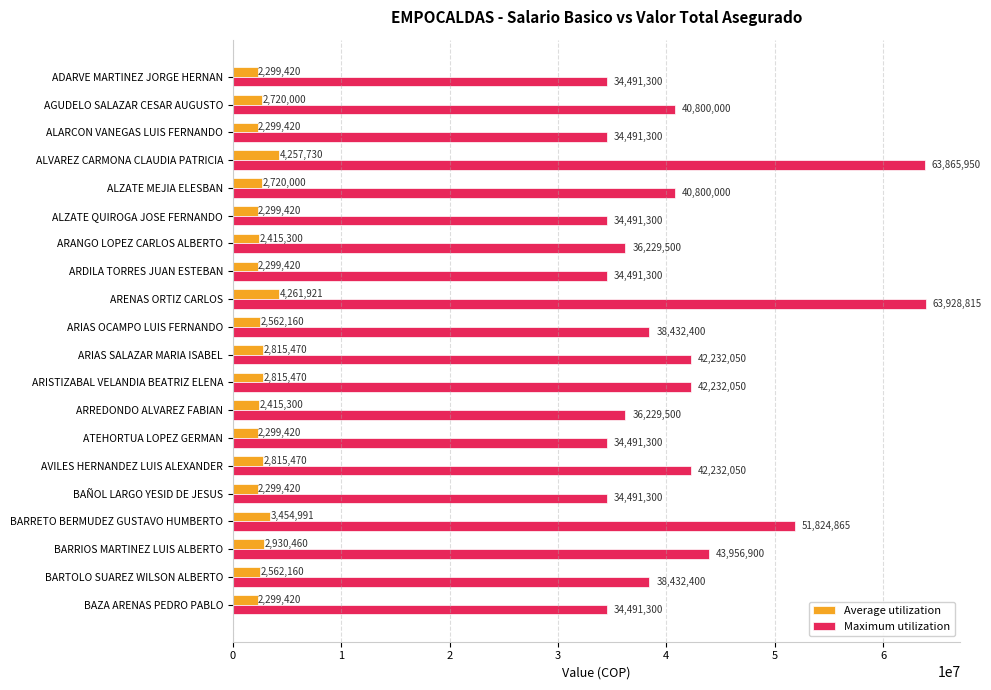

Which series has the widest spread of values?

Maximum utilization